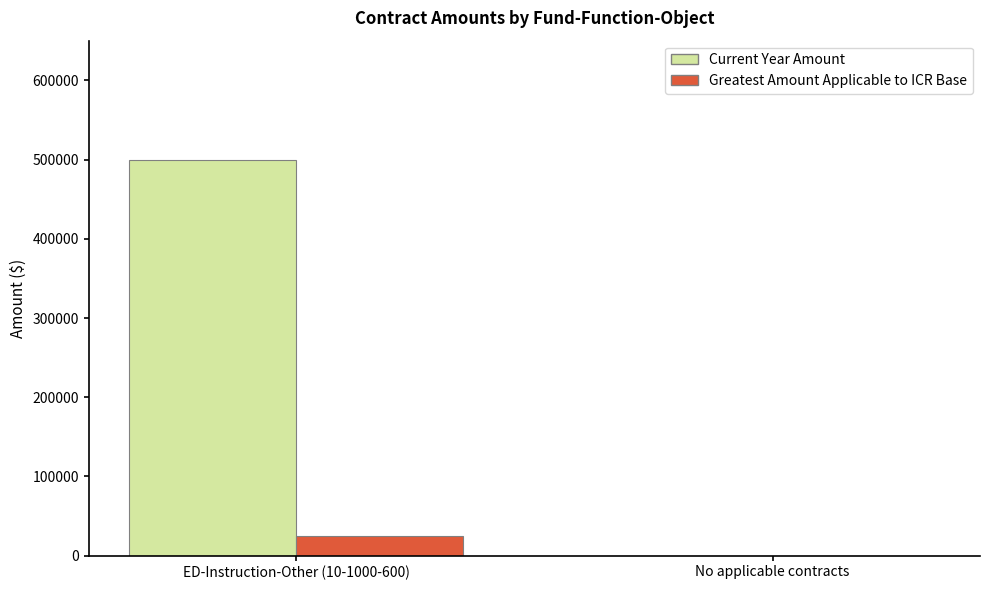

Which series changed the most between ED-Instruction-Other (10-1000-600) and No applicable contracts?

Current Year Amount